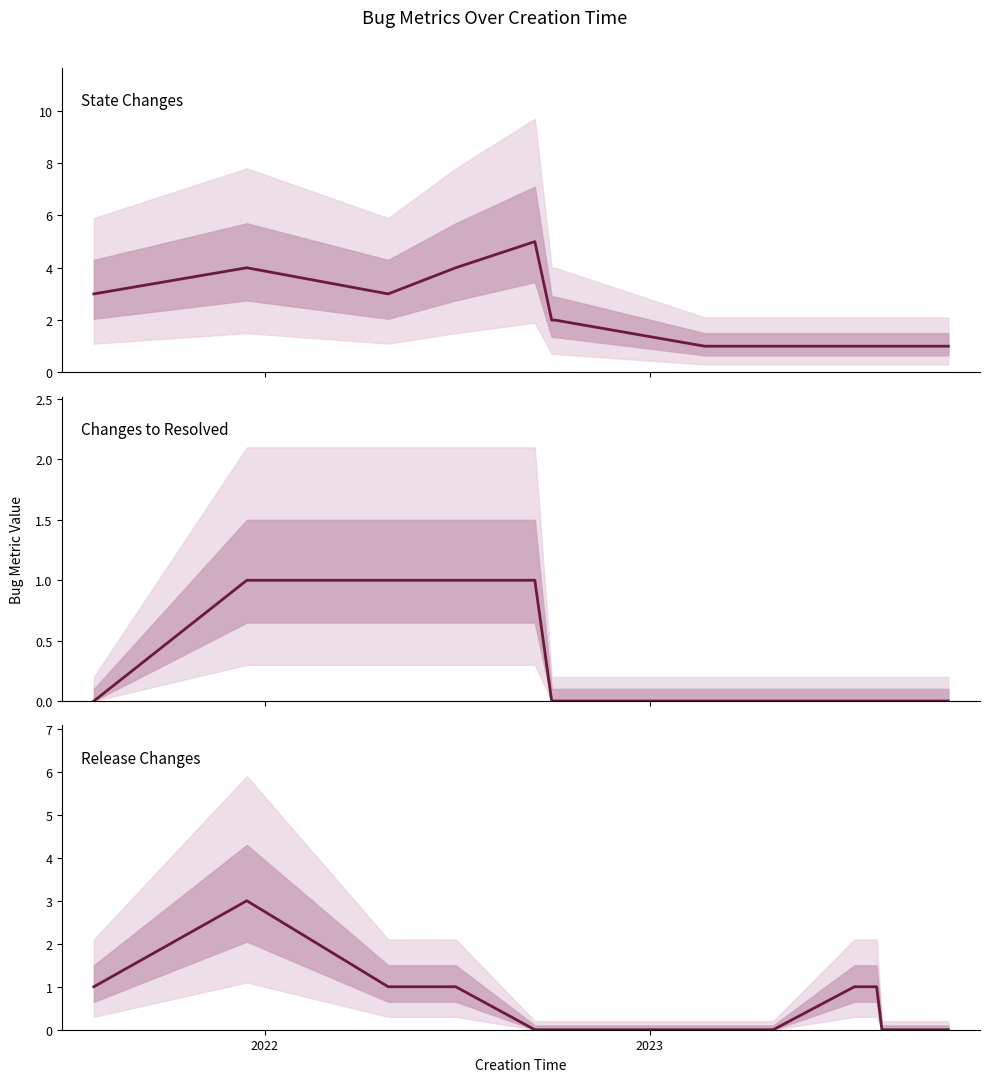

What is the sum of all Release Changes values?

8